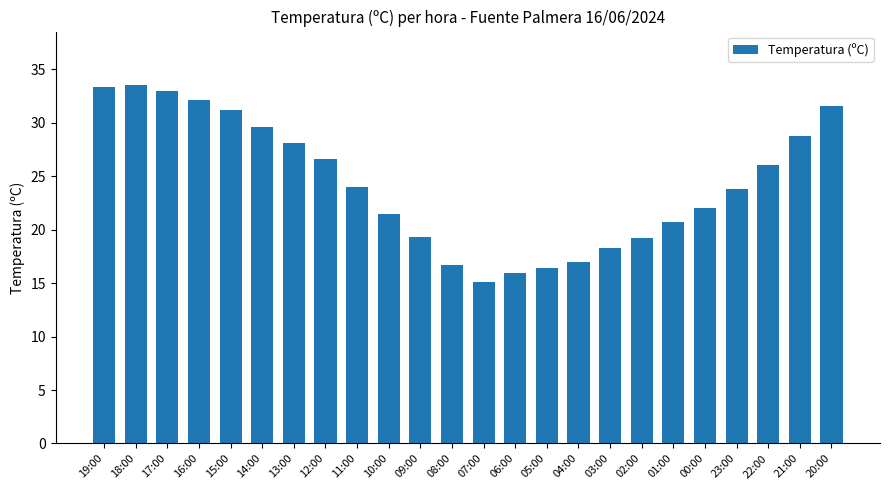

Is it true that the value at 03:00 is 4.9?

False